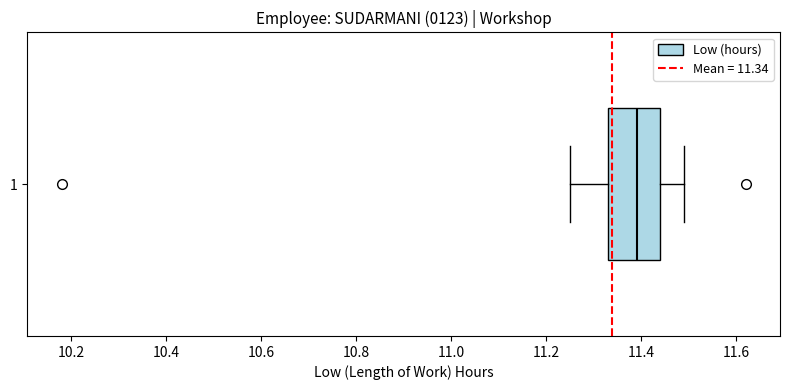

Where does the median line of the box at y = 1 sit on the x-axis? The values are not printed on the chart, so give them approximately, as read against the axis.

11.40